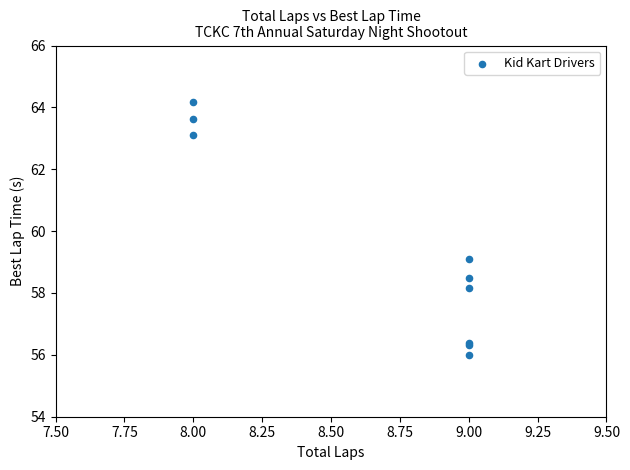

What Y value in the scatter plot is closest to 60?

59.1